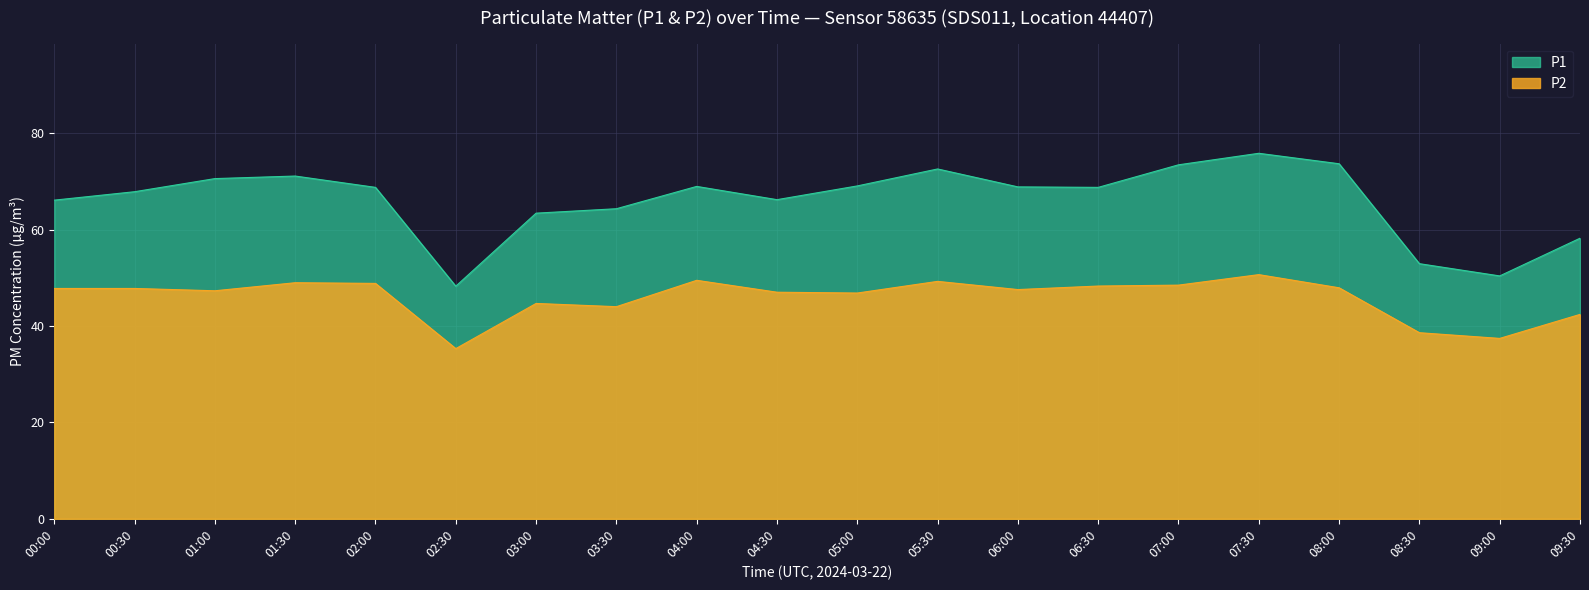

True or false: P2 and P1 intersect in this chart.

False